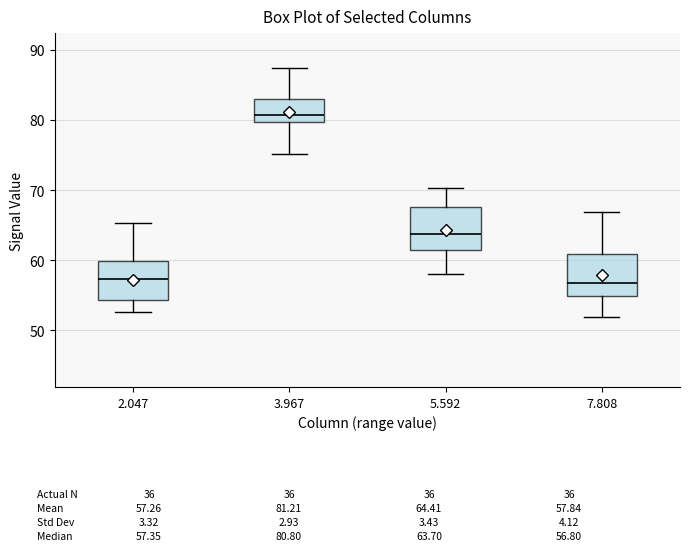

Which box's median line is the highest?

3.967